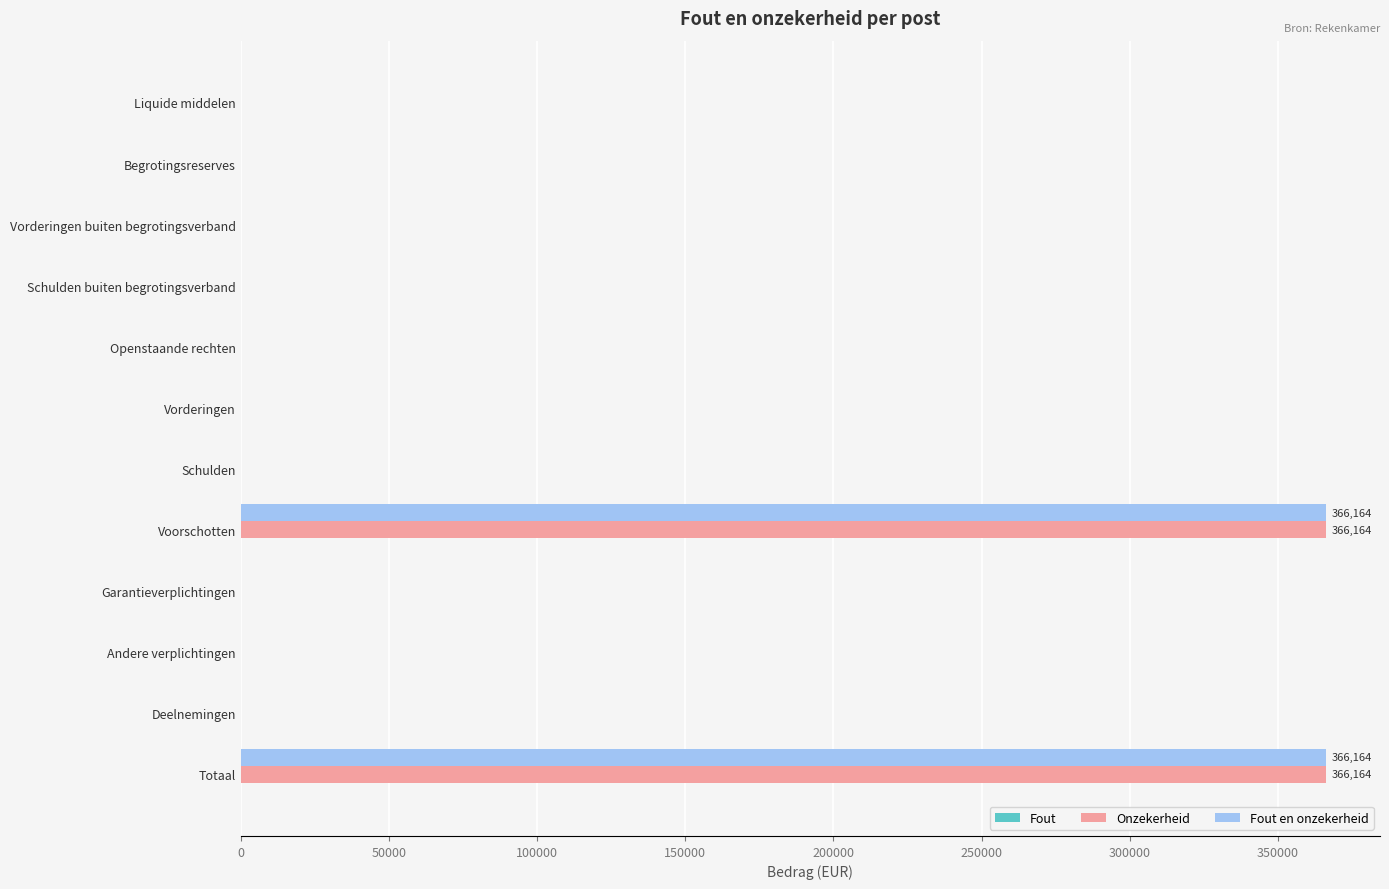

What is the maximum value for Fout en onzekerheid?

366164